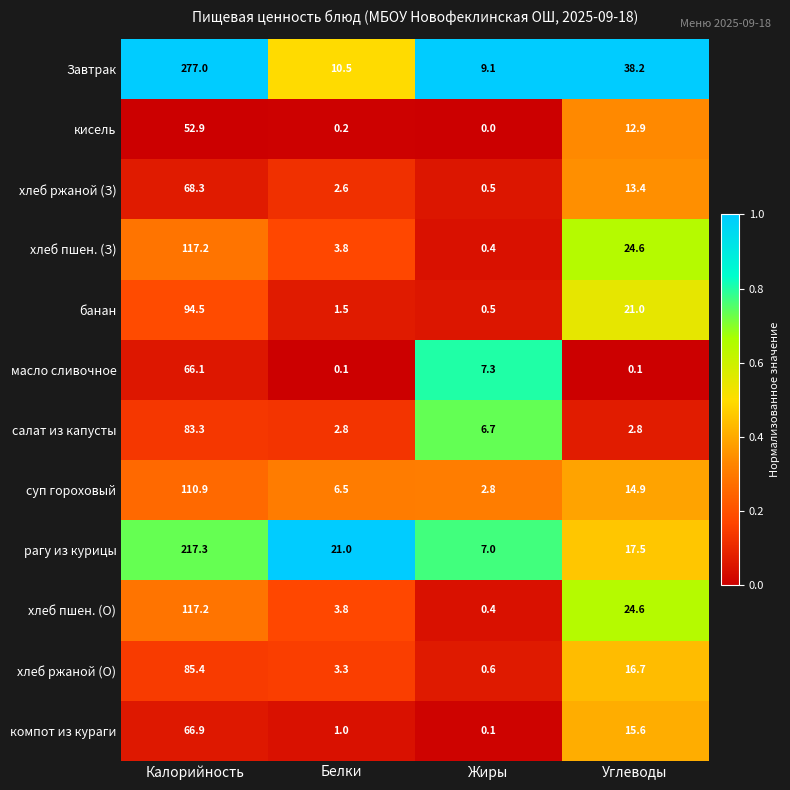

Which series has the largest range (max minus min)?

Завтрак